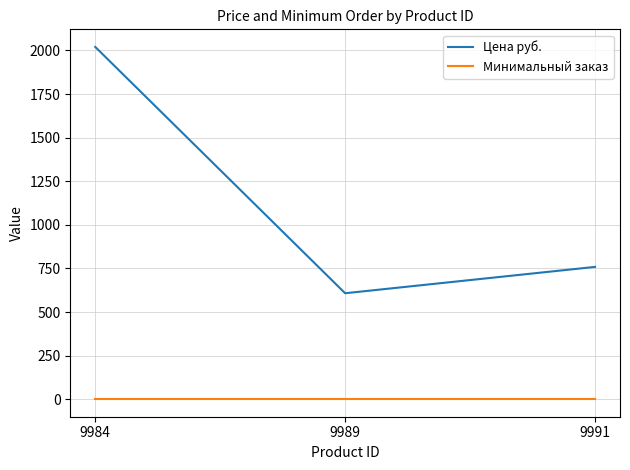

What is the maximum value shown in the chart?

2020